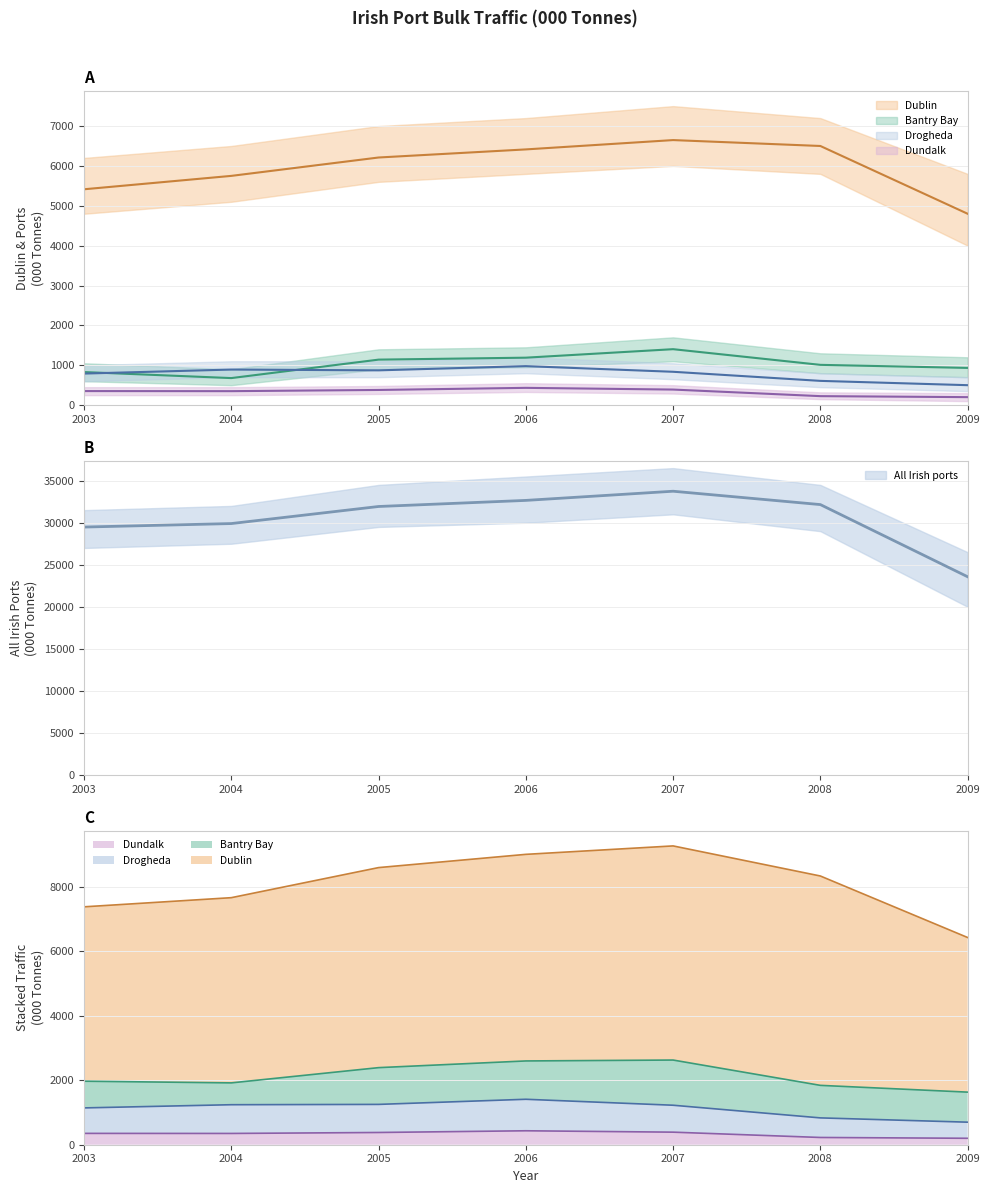

What is the total value across all series at 2004?

37573